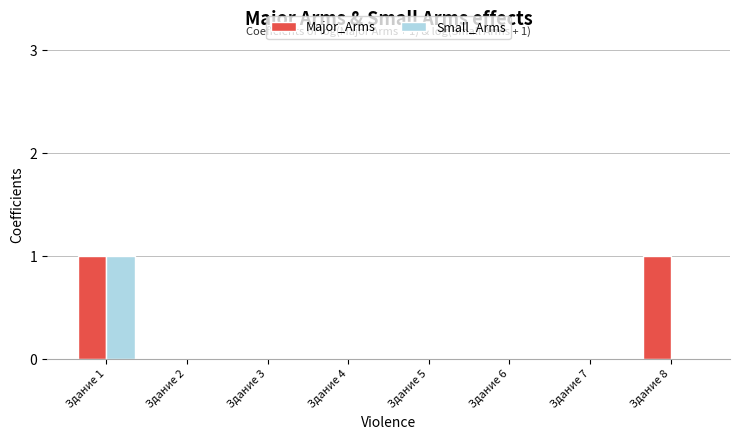

Is it true that Small_Arms equals 0 at Здание 7?

True